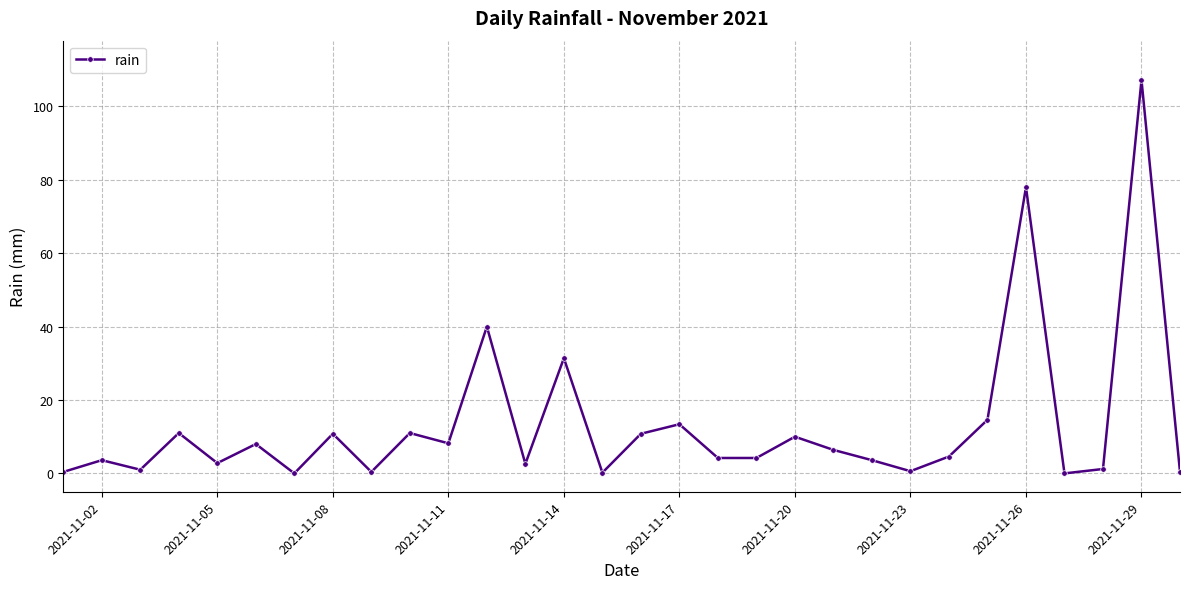

What is the sum of all values?

390.6